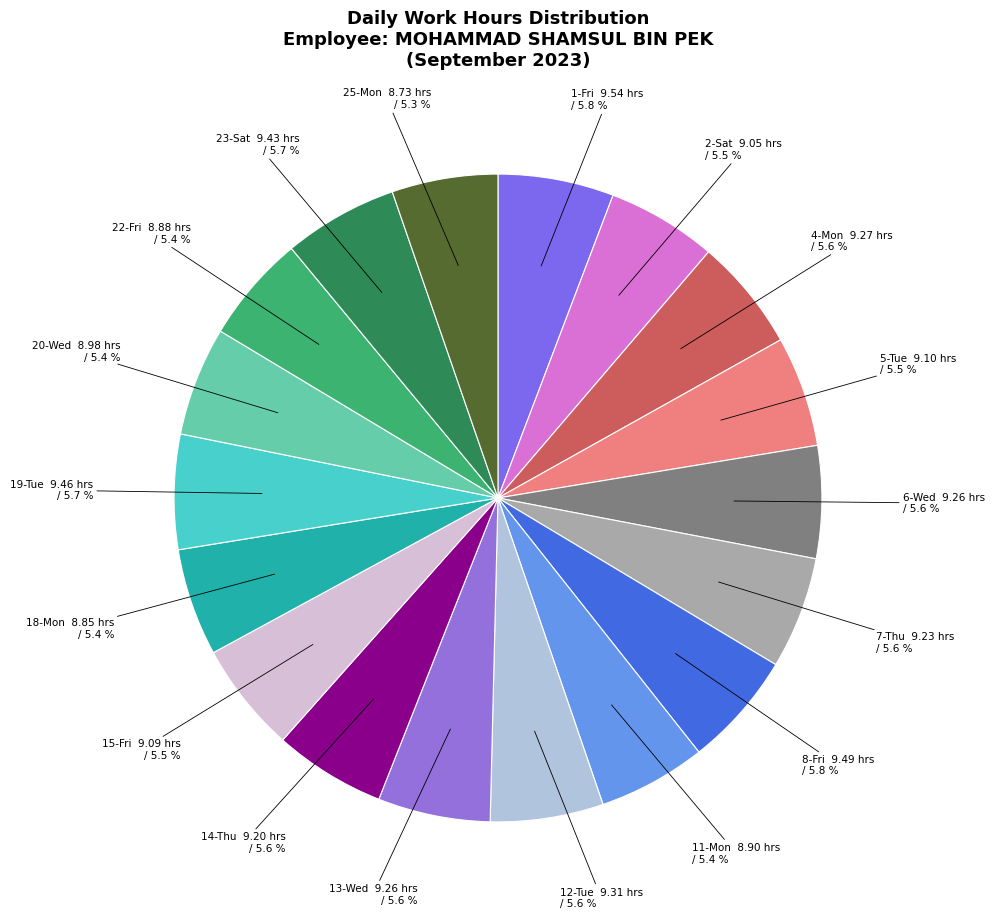

What is the total percentage of 23-Sat and 7-Thu?

11.3%